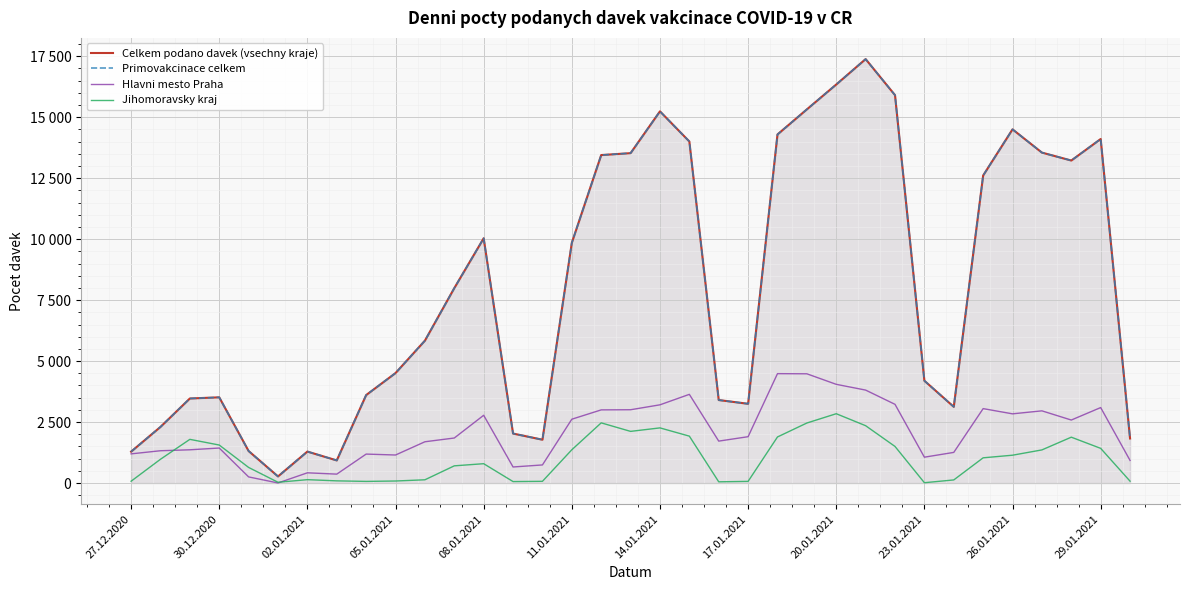

Which series has the widest spread of values?

Celkem podano davek (vsechny kraje)